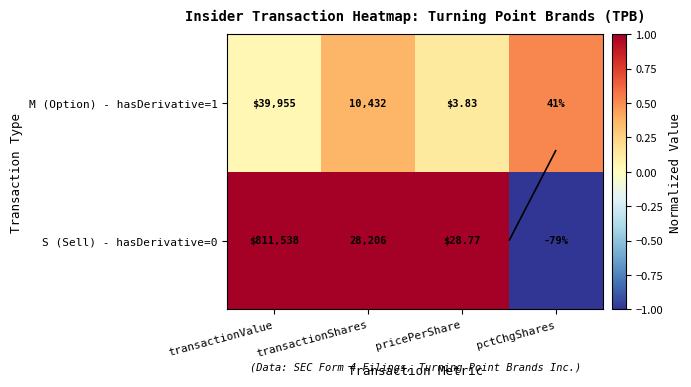

Between transactionValue and transactionShares, which is larger?

transactionValue